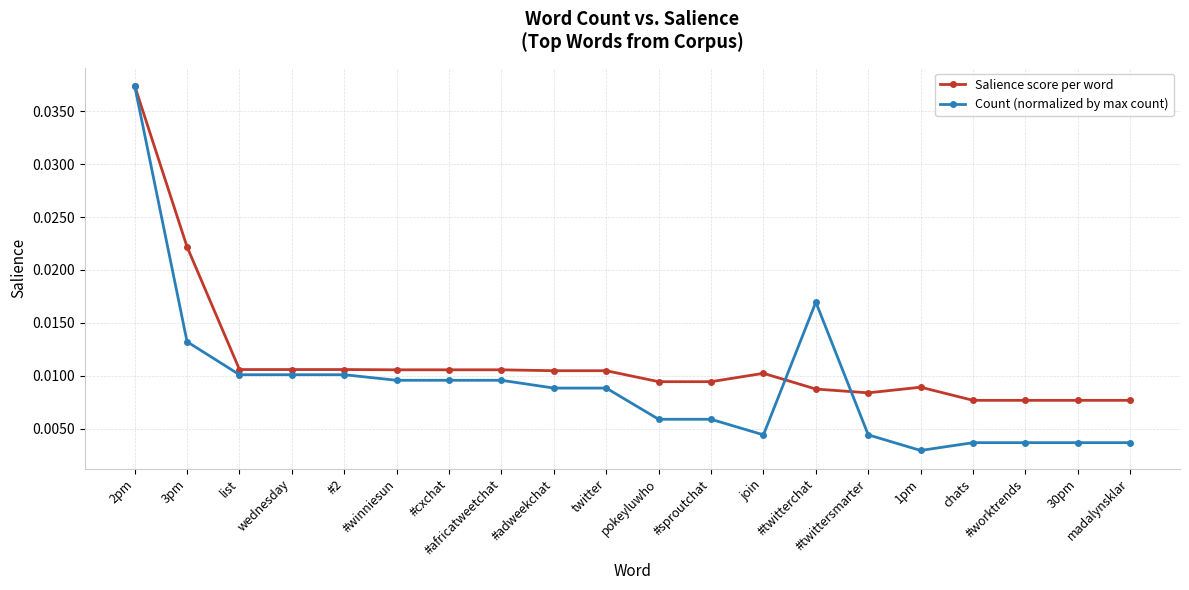

At how many categories does at least one series exceed 0?

20